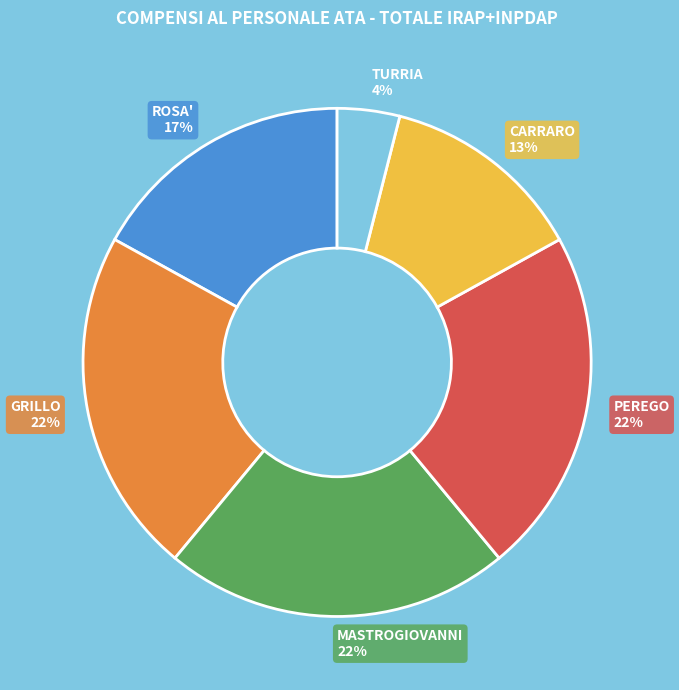

To the nearest percent, what is the average slice percentage?

17%